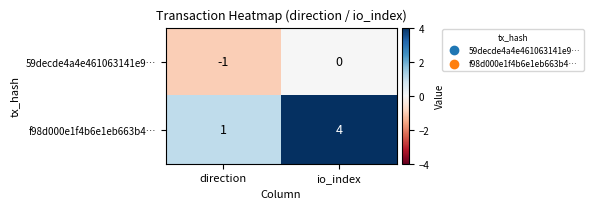

What is the greatest value displayed?

4